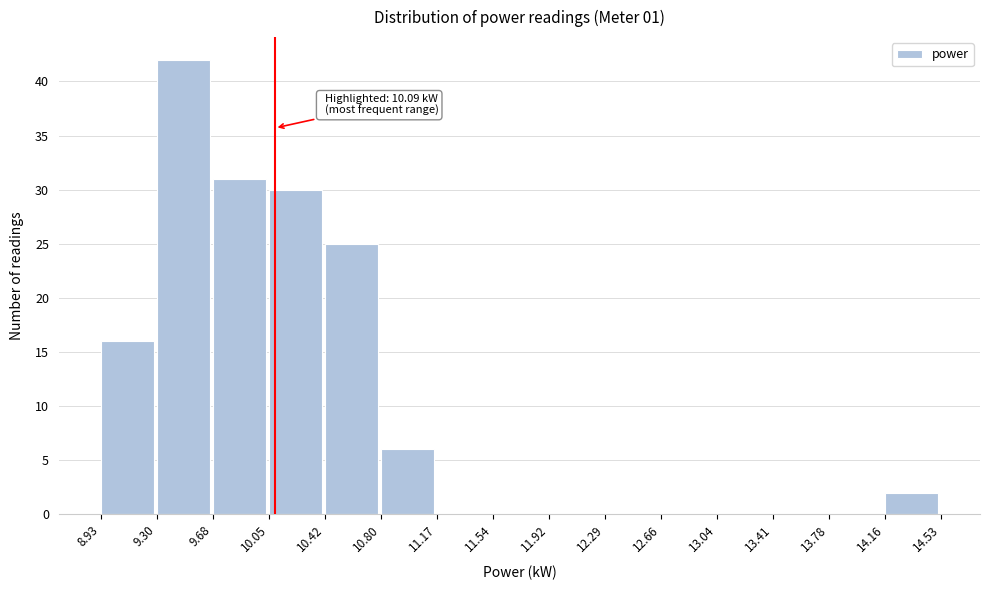

Which range on the x-axis has the tallest bar?

9.30 to 9.68